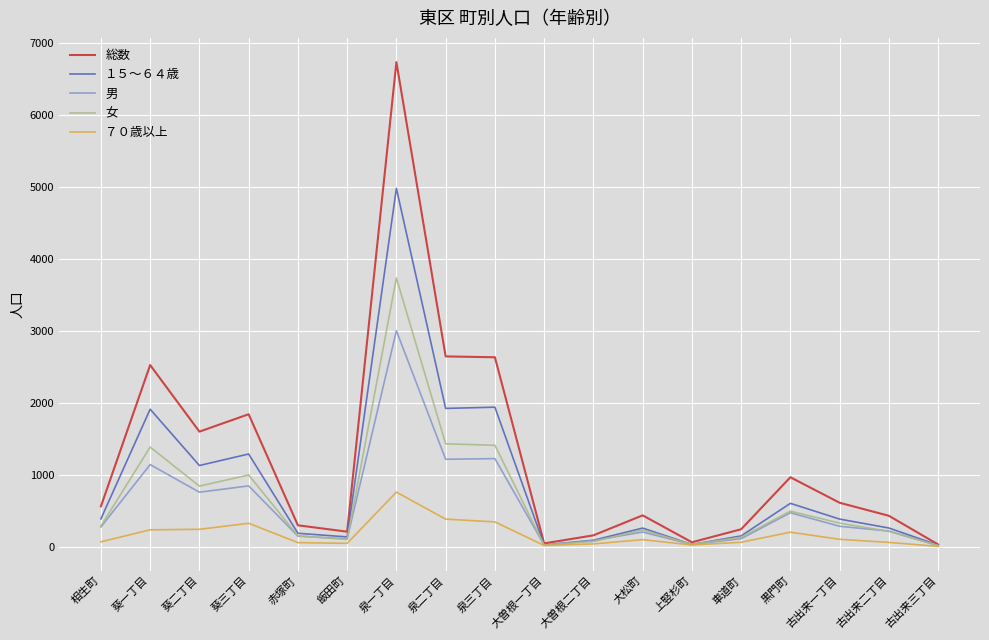

The value of ７０歳以上 at 大曽根一丁目 is 16. True or false?

True